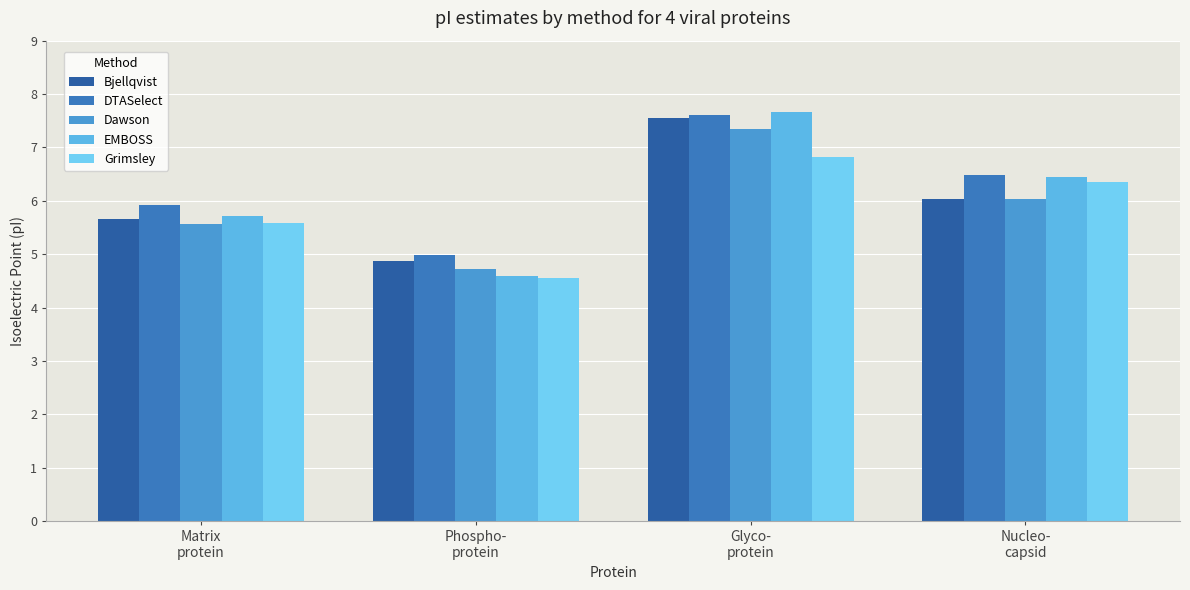

What is the sum of all Bjellqvist values?

24.1